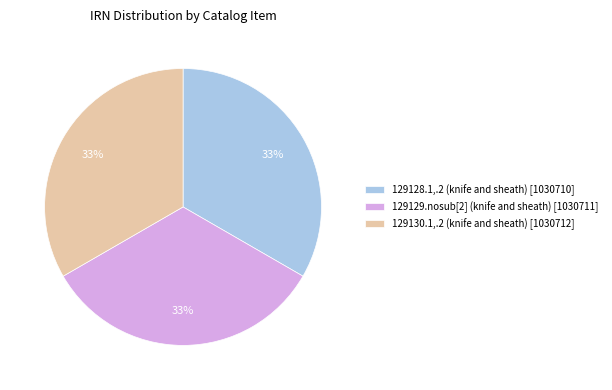

Approximately how many times larger is the value at 129129.nosub[2] (knife and sheath) compared to 129128.1,.2 (knife and sheath)?

1.0